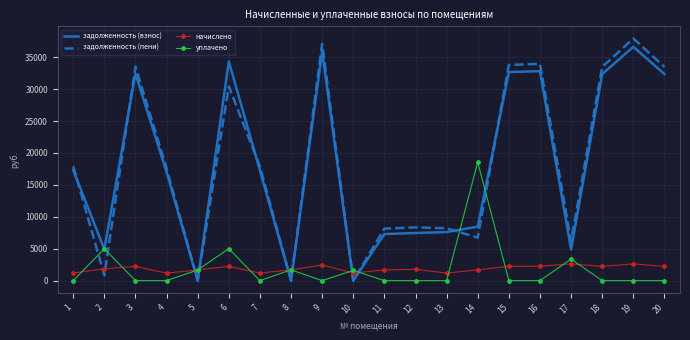

What is the approximate value of начислено at 2?

1857.7